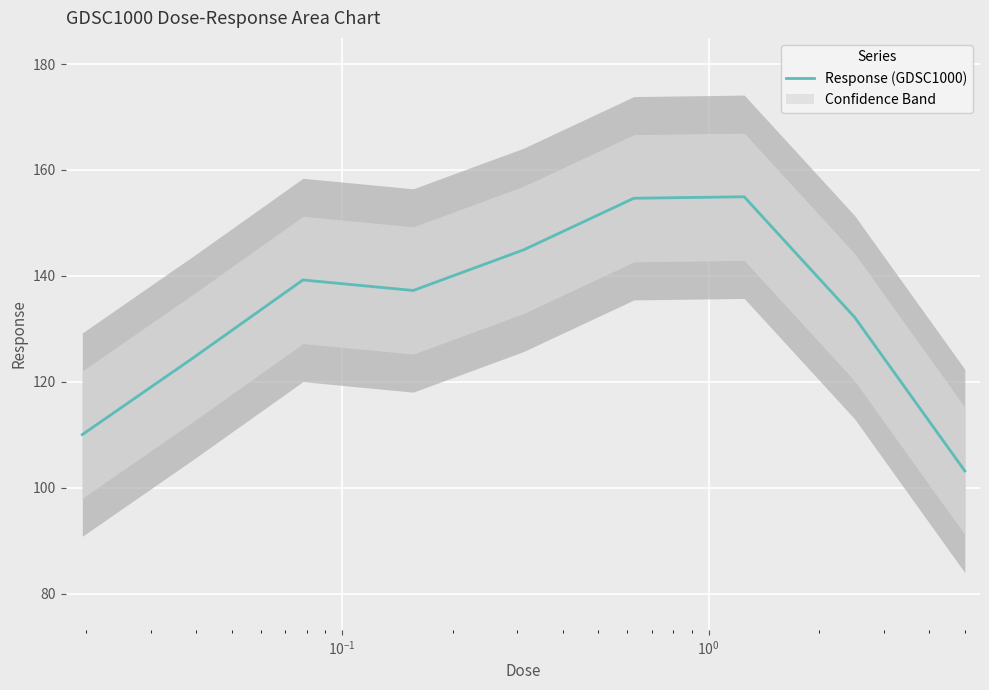

What is the highest value of the Response (GDSC1000) series?

154.9